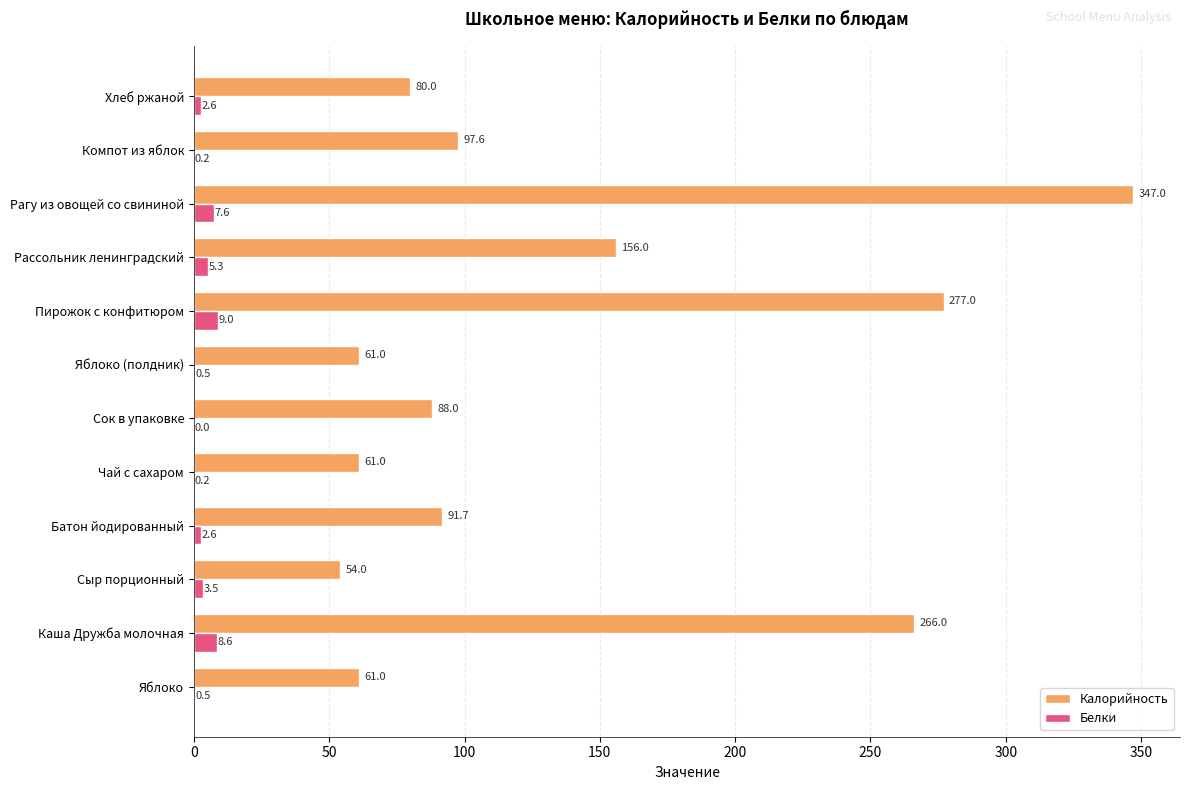

Is it true that Белки equals 7.6 at Рагу из овощей со свининой?

True